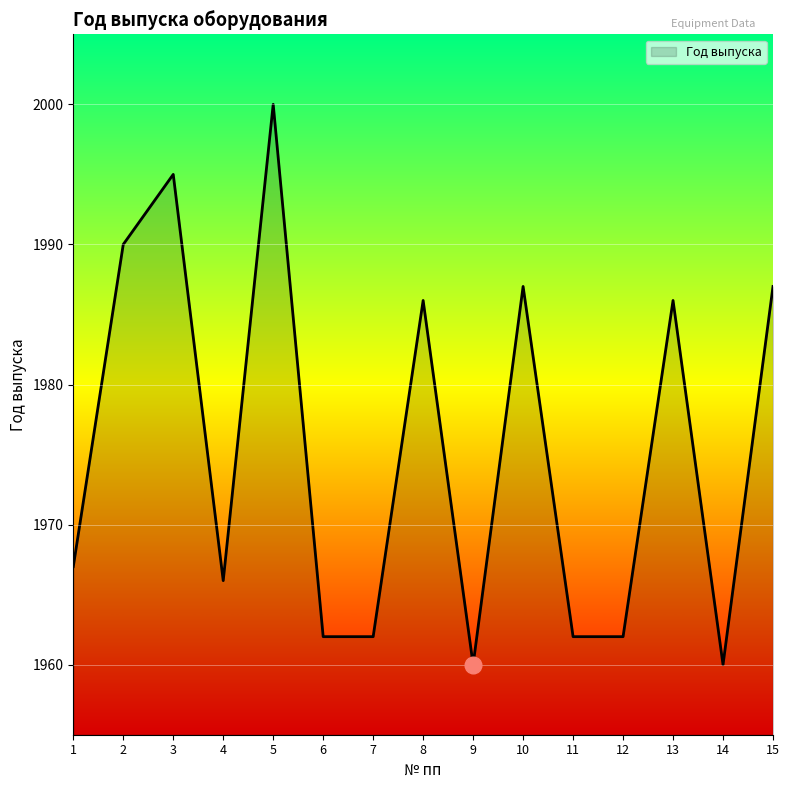

True or false: the data shows 1962 at 7.

True